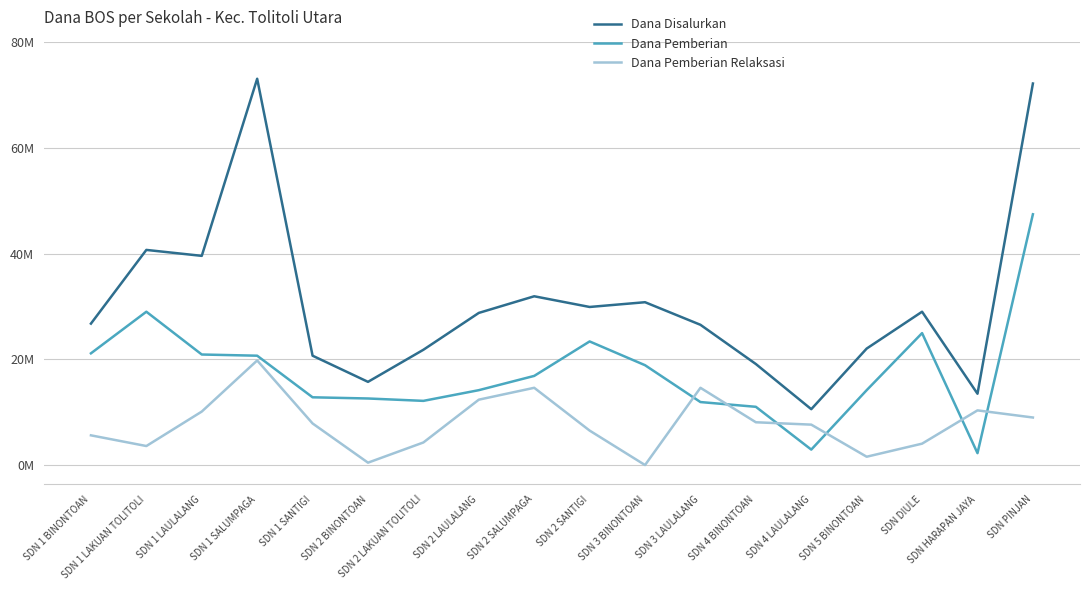

Is the value of Dana Pemberian at SDN HARAPAN JAYA greater than the value of Dana Pemberian Relaksasi at SDN 2 SANTIGI?

No